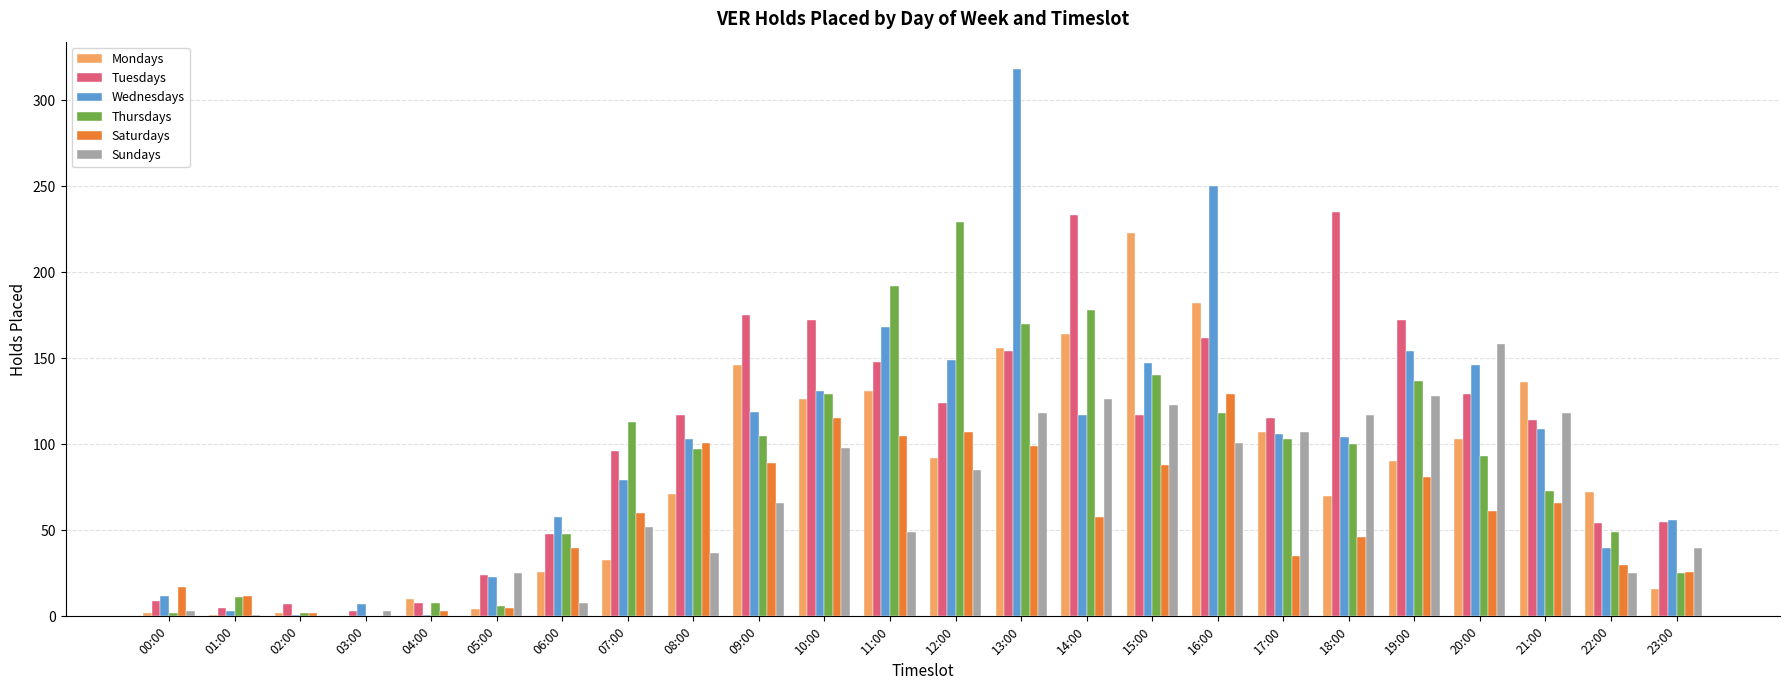

Which series has the largest range (max minus min)?

Wednesdays